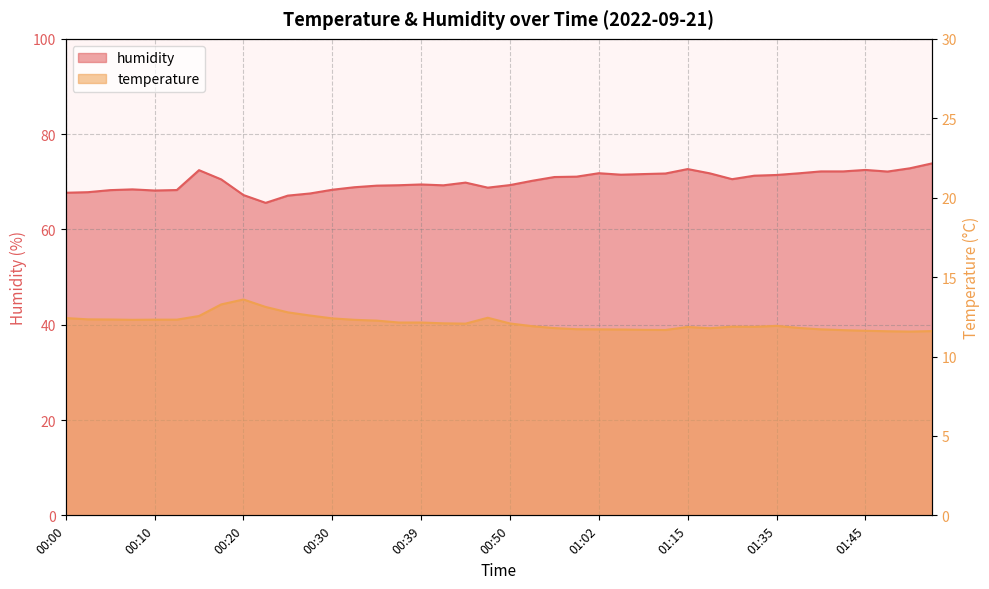

Reading left to right, extract all data points from this chart.

temperature: 00:00=12.4	00:03=12.3	00:05=12.3	00:08=12.3	00:10=12.3	00:12=12.3	00:15=12.6	00:17=13.3	00:20=13.6	00:22=13.1	00:25=12.8	00:27=12.6	00:30=12.4	00:32=12.3	00:35=12.3	00:37=12.1	00:39=12.1	00:42=12.1	00:44=12.1	00:47=12.4	00:50=12.1	00:52=11.9	00:57=11.8	01:00=11.7	01:02=11.7	01:04=11.7	01:07=11.7	01:09=11.7	01:15=11.9	01:18=11.8	01:29=11.9	01:32=11.9	01:35=11.9	01:37=11.8	01:40=11.7	01:42=11.7	01:45=11.6	01:47=11.6	01:50=11.6	01:52=11.6
humidity: 00:00=67.7	00:03=67.8	00:05=68.2	00:08=68.4	00:10=68.2	00:12=68.3	00:15=72.4	00:17=70.5	00:20=67.2	00:22=65.6	00:25=67.1	00:27=67.5	00:30=68.3	00:32=68.9	00:35=69.2	00:37=69.3	00:39=69.4	00:42=69.3	00:44=69.8	00:47=68.8	00:50=69.3	00:52=70.2	00:57=71.0	01:00=71.1	01:02=71.8	01:04=71.5	01:07=71.6	01:09=71.7	01:15=72.7	01:18=71.8	01:29=70.5	01:32=71.3	01:35=71.4	01:37=71.8	01:40=72.2	01:42=72.2	01:45=72.5	01:47=72.2	01:50=72.8	01:52=73.9